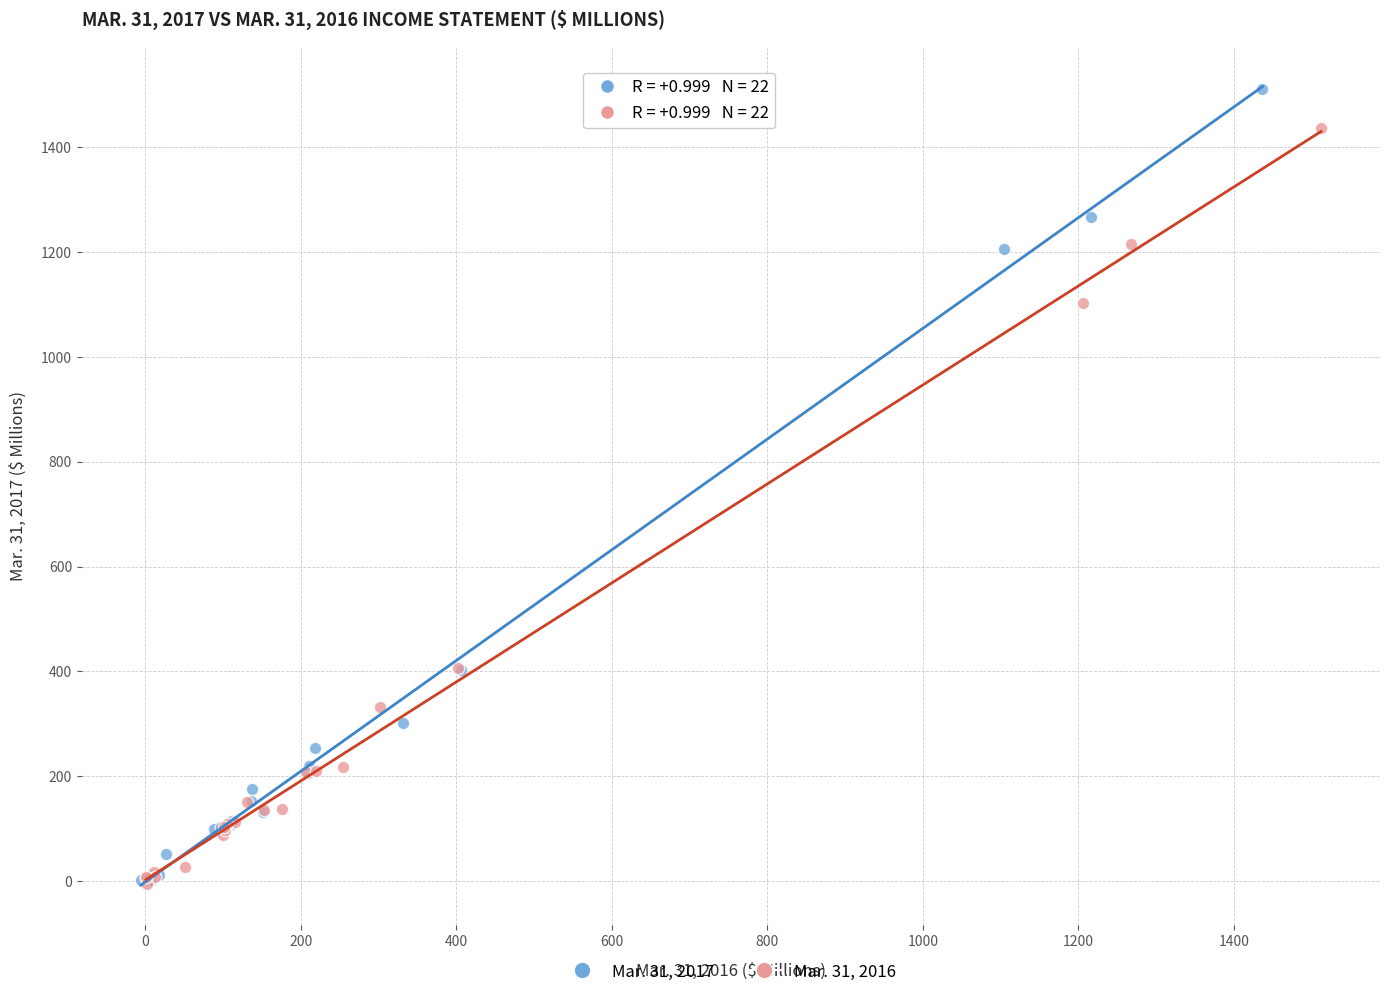

Which series reaches the maximum Y coordinate?

Mar. 31, 2017